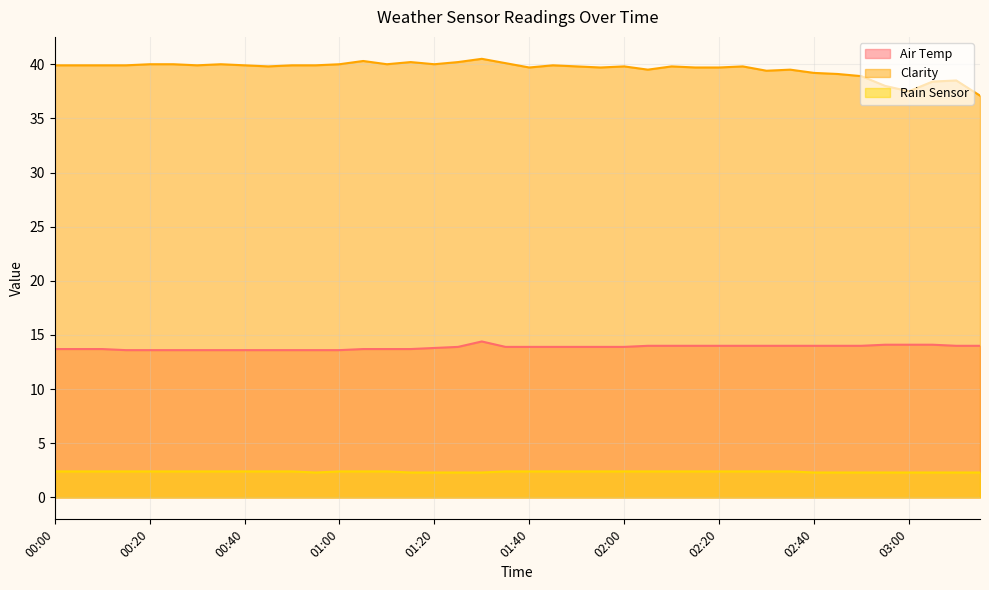

At which category does Clarity reach its first local peak?

00:35